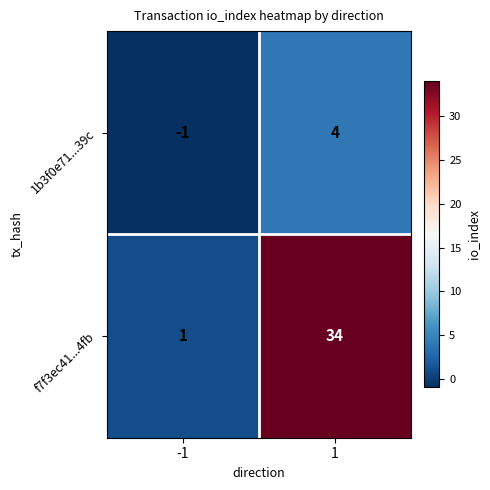

The 1b3f0e71...39c series shows 0 at -1. True or false?

False